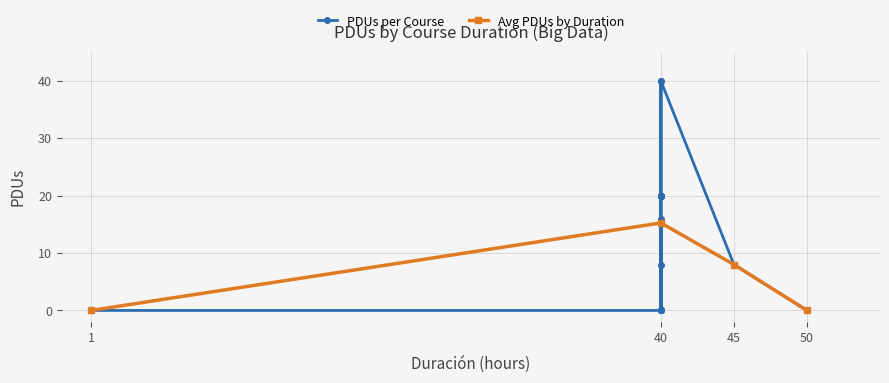

What is the sum of all values?

252